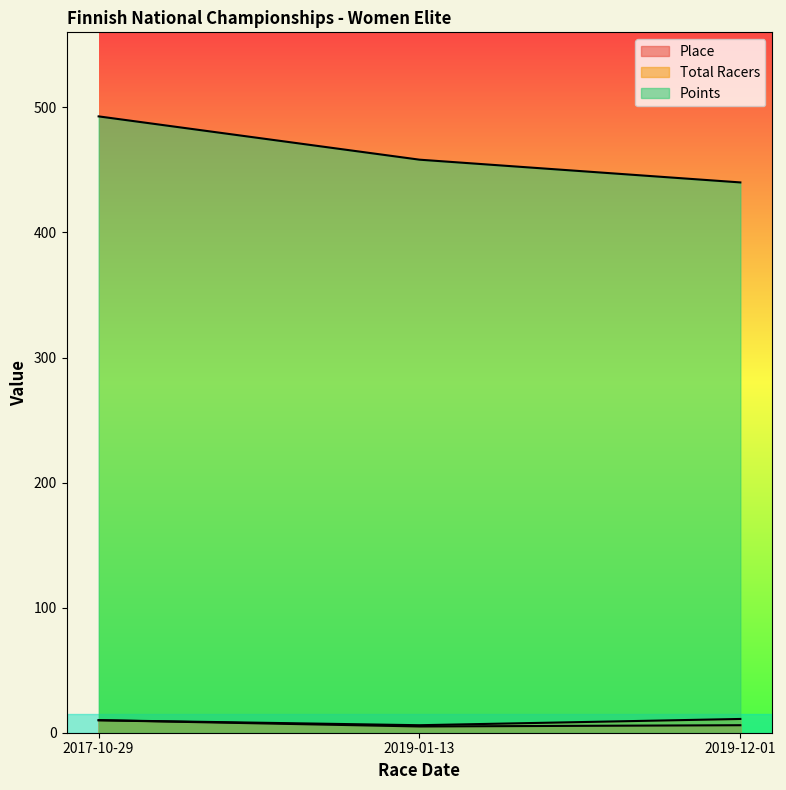

Does the chart display data point markers on the line(s)?

No